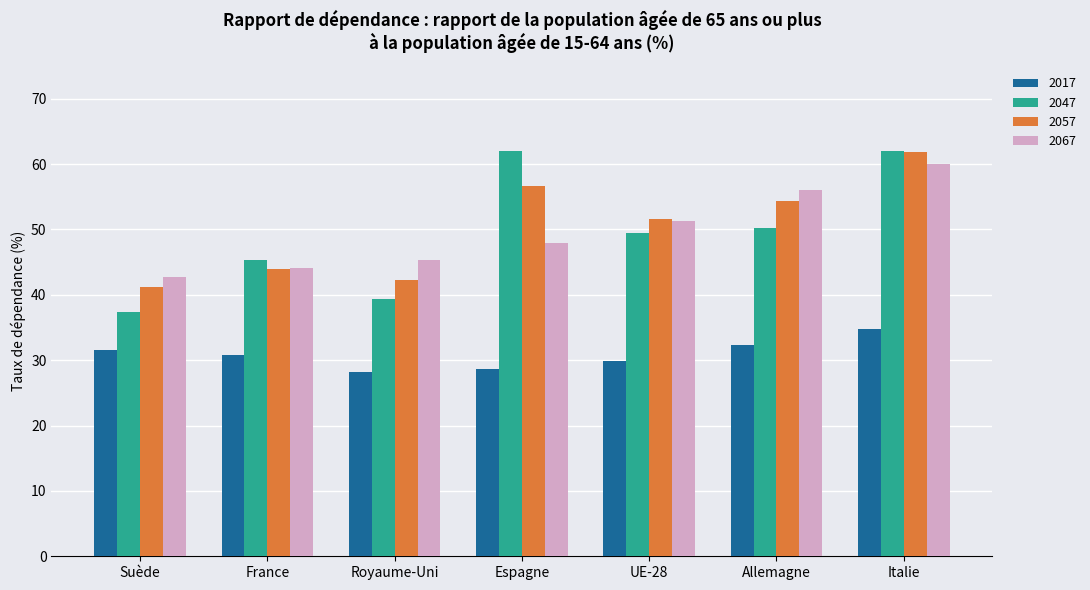

Reading right to left, extract all data points from this chart.

2017: 34.8	32.4	29.9	28.7	28.2	30.8	31.6
2047: 62.0	50.3	49.5	62.0	39.3	45.3	37.4
2057: 61.8	54.3	51.6	56.7	42.3	44.0	41.2
2067: 60.0	56.0	51.3	48.0	45.3	44.1	42.7